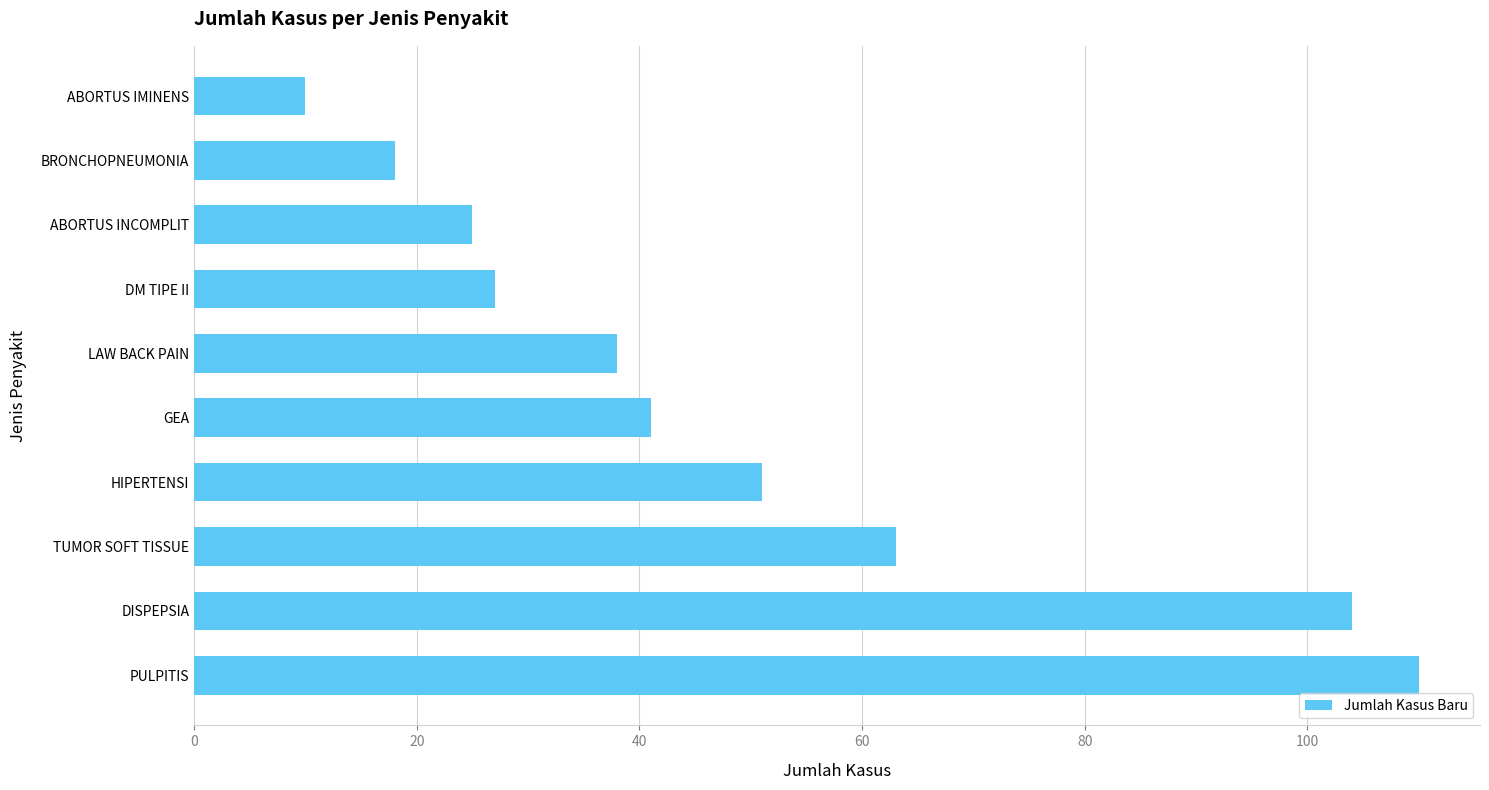

Rank the categories by value from highest to lowest.

PULPITIS, DISPEPSIA, TUMOR SOFT TISSUE, HIPERTENSI, GEA, LAW BACK PAIN, DM TIPE II, ABORTUS INCOMPLIT, BRONCHOPNEUMONIA, ABORTUS IMINENS